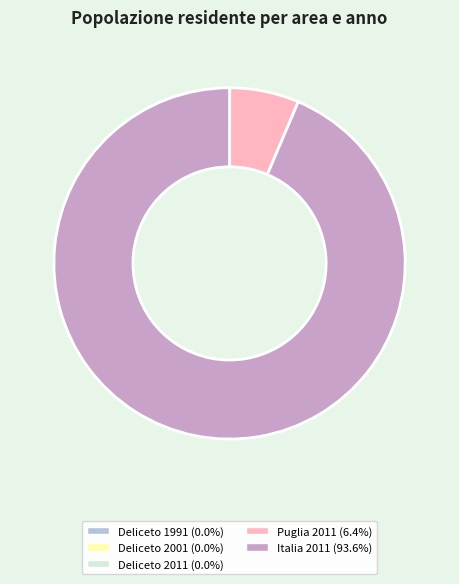

Which category has the biggest portion of the pie?

Italia 2011